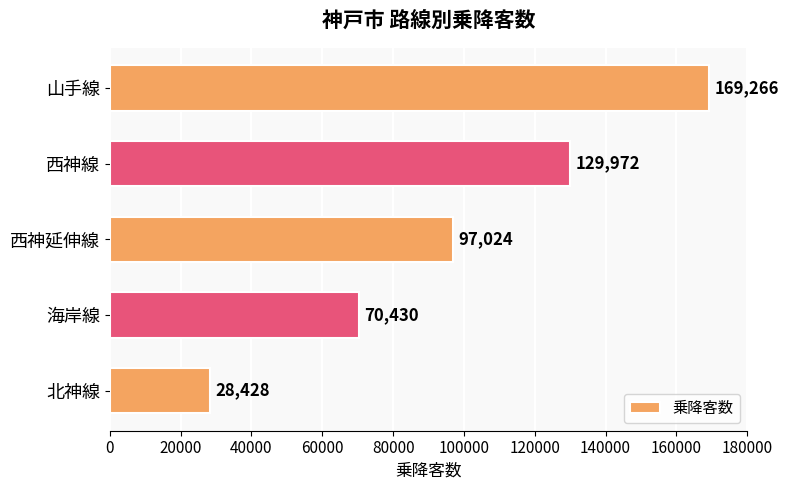

What is the ratio of the value at 山手線 to the value at 西神線?

1.3